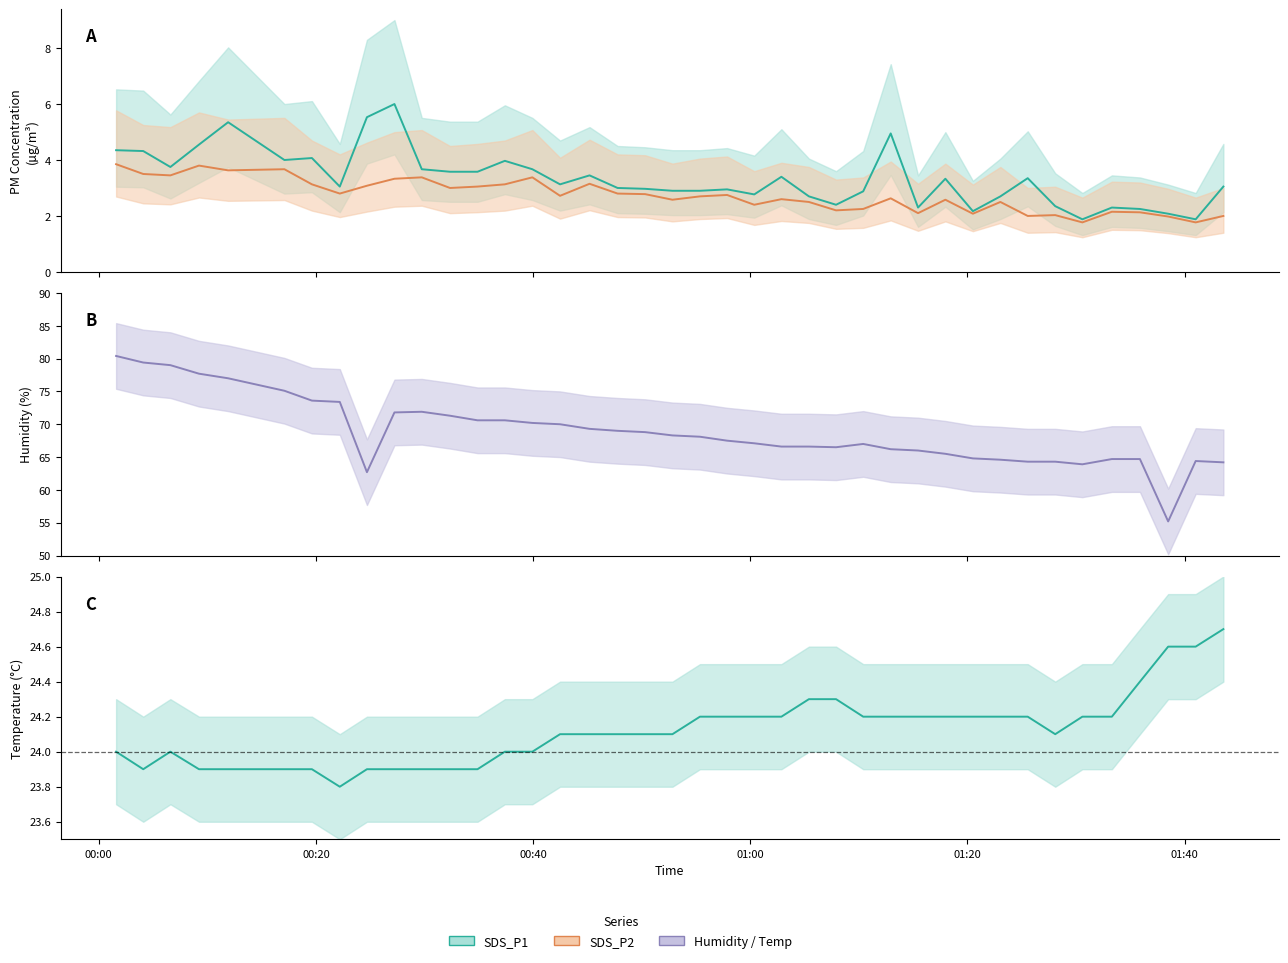

At which label is SDS_P1 closest to 3?

2022/01/31 00:47:47